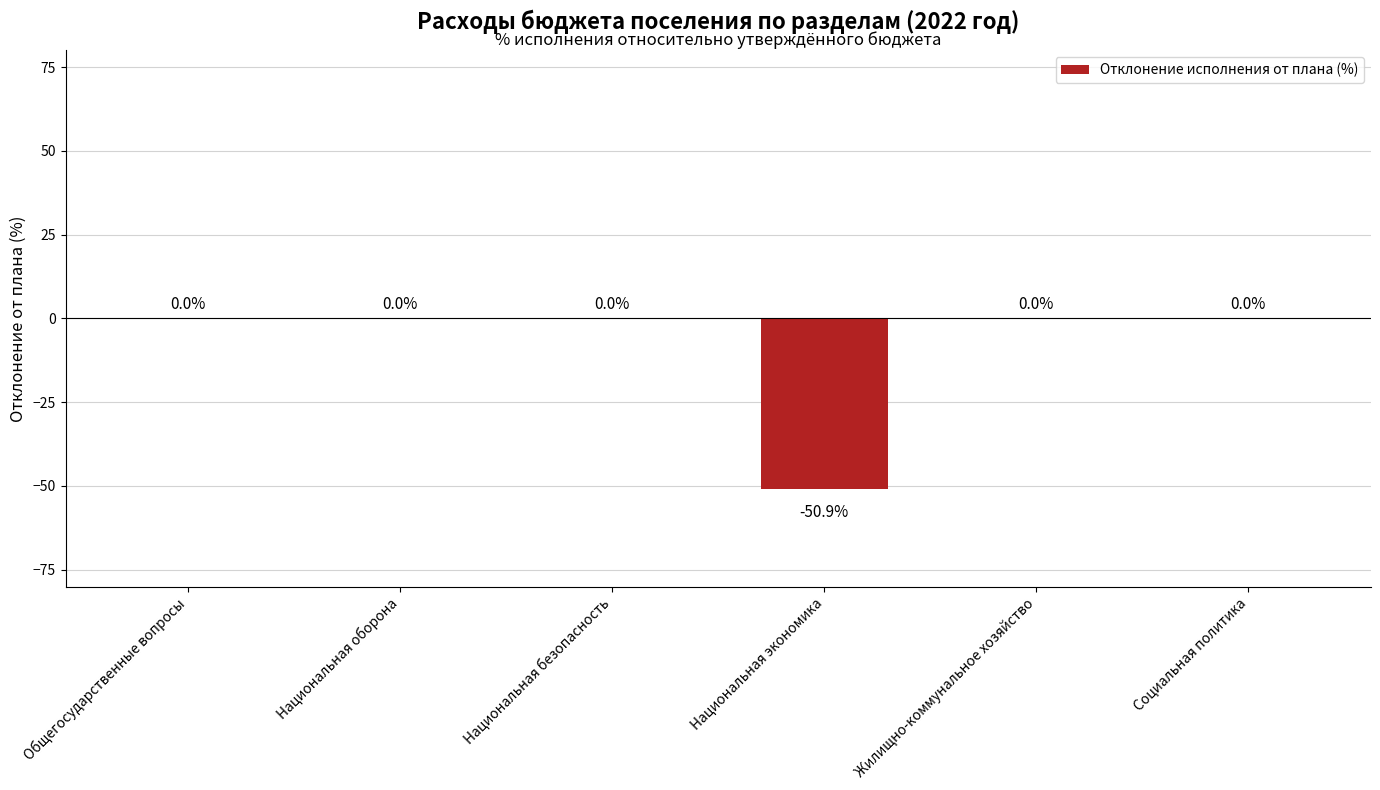

What is the change in value from Общегосударственные вопросы to Национальная экономика?

-50.9